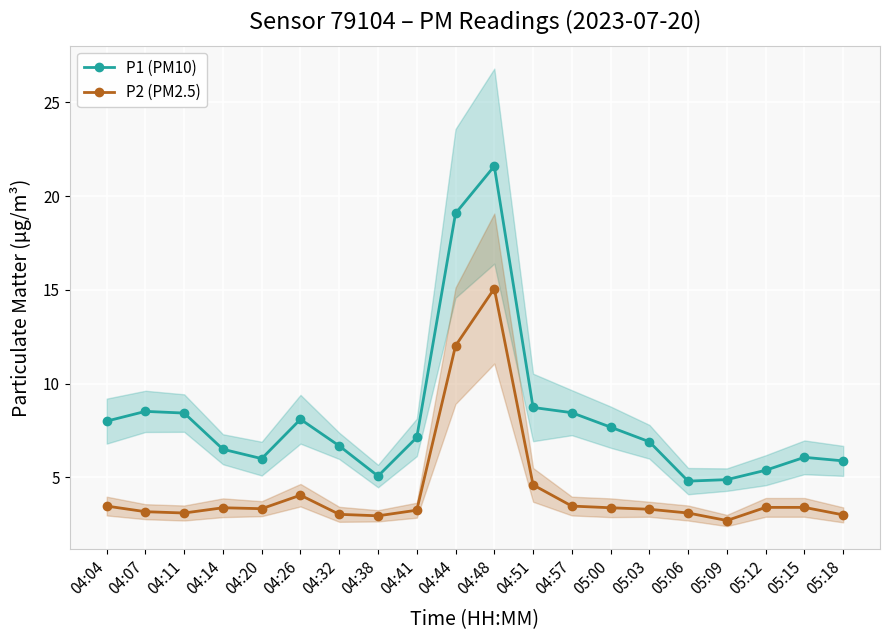

What are all the series names shown in the legend?

P1 (PM10), P2 (PM2.5)